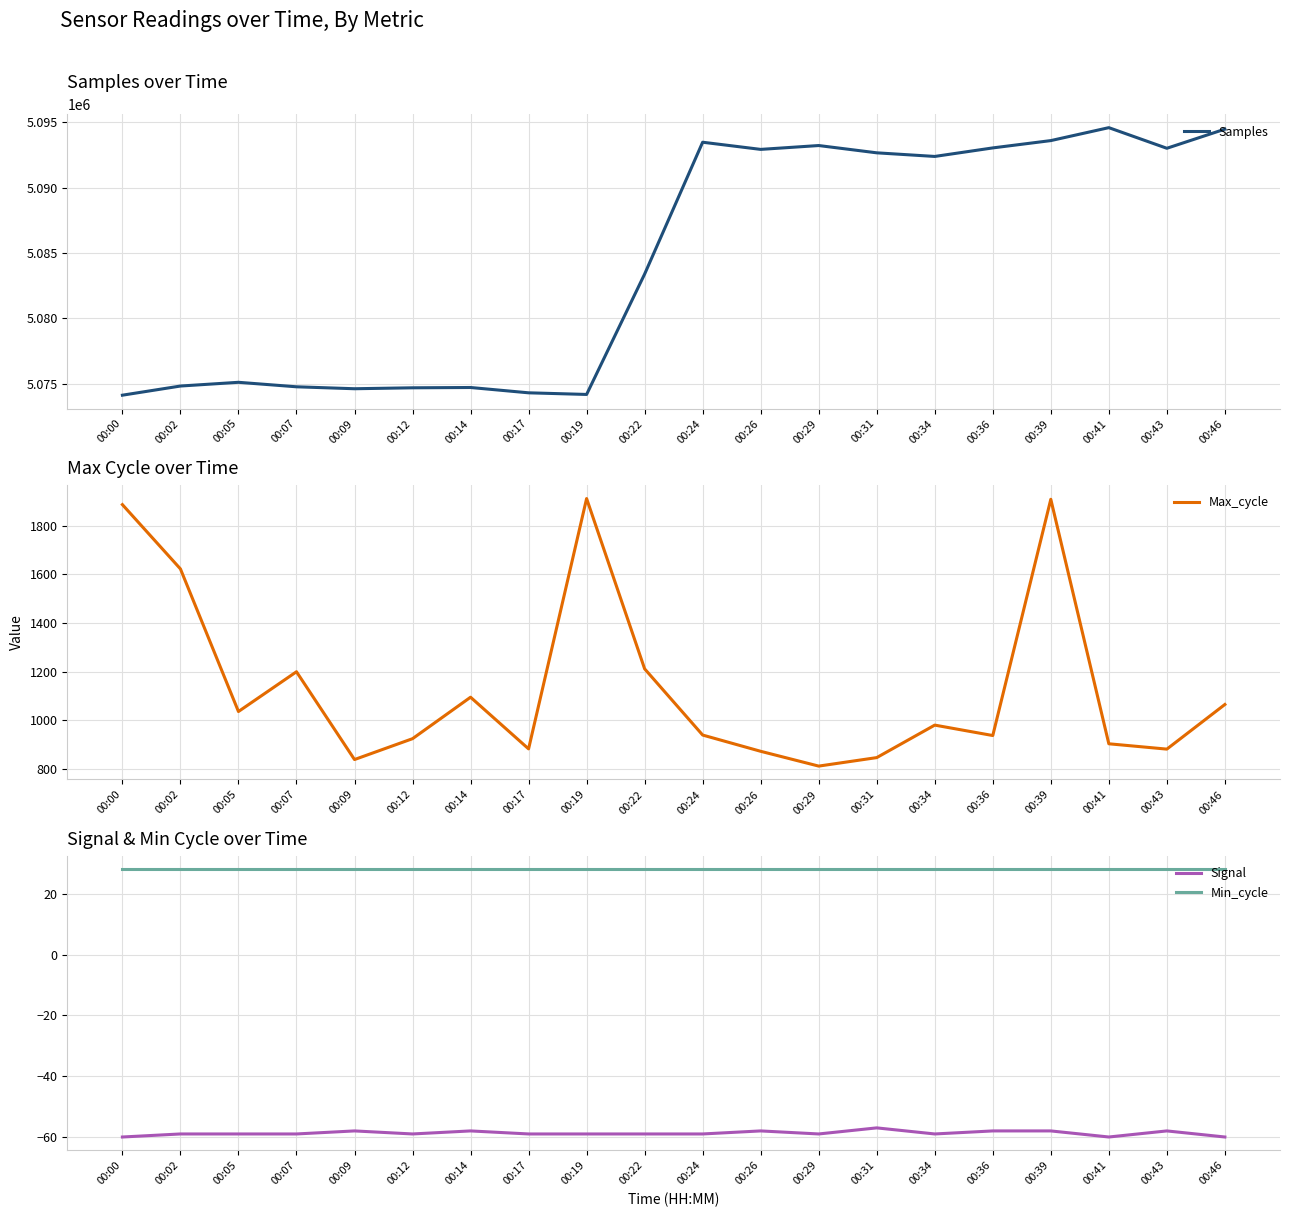

Which series has the widest spread of values?

Samples